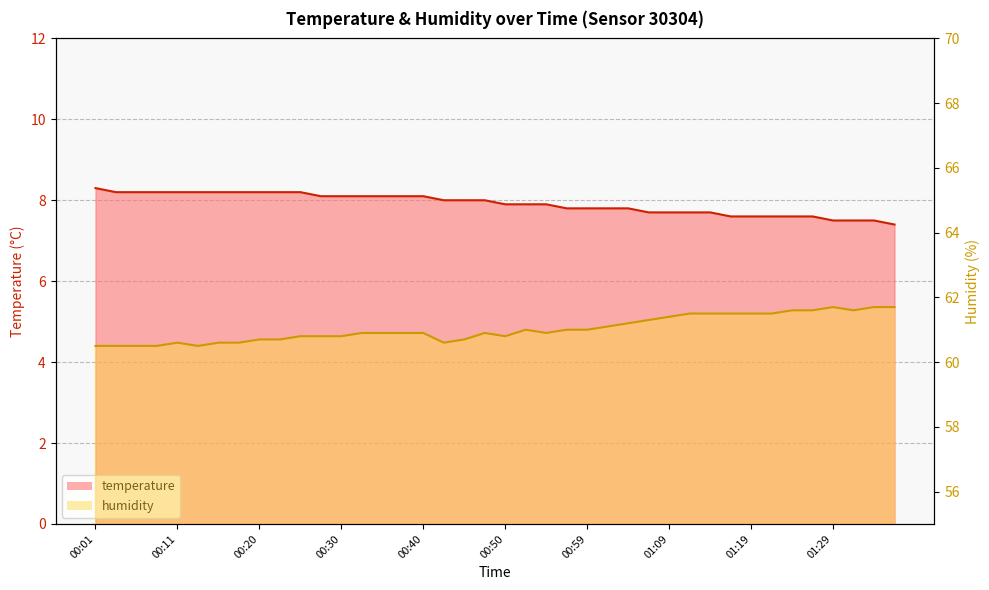

What is the greatest value displayed?

61.7